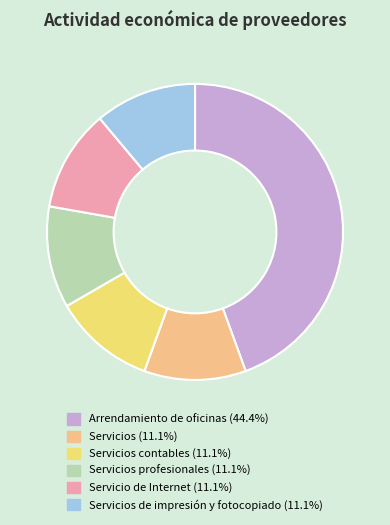

What is the ratio of the value at Servicios profesionales (11.1%) to the value at Servicios contables (11.1%)?

1.0